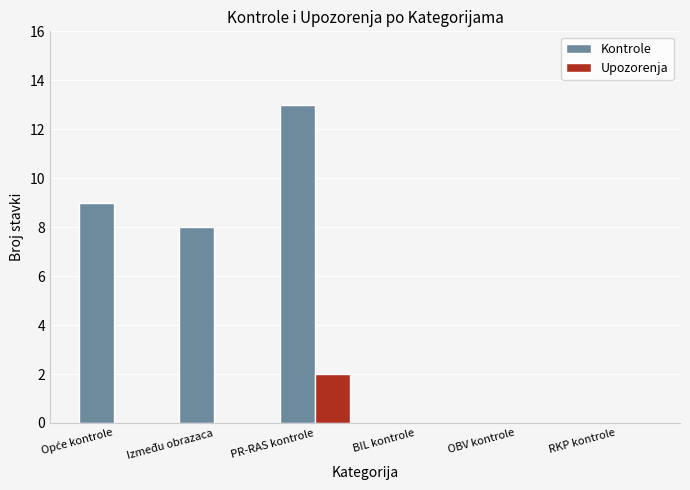

Where is Kontrole nearest to the value 6?

Između obrazaca